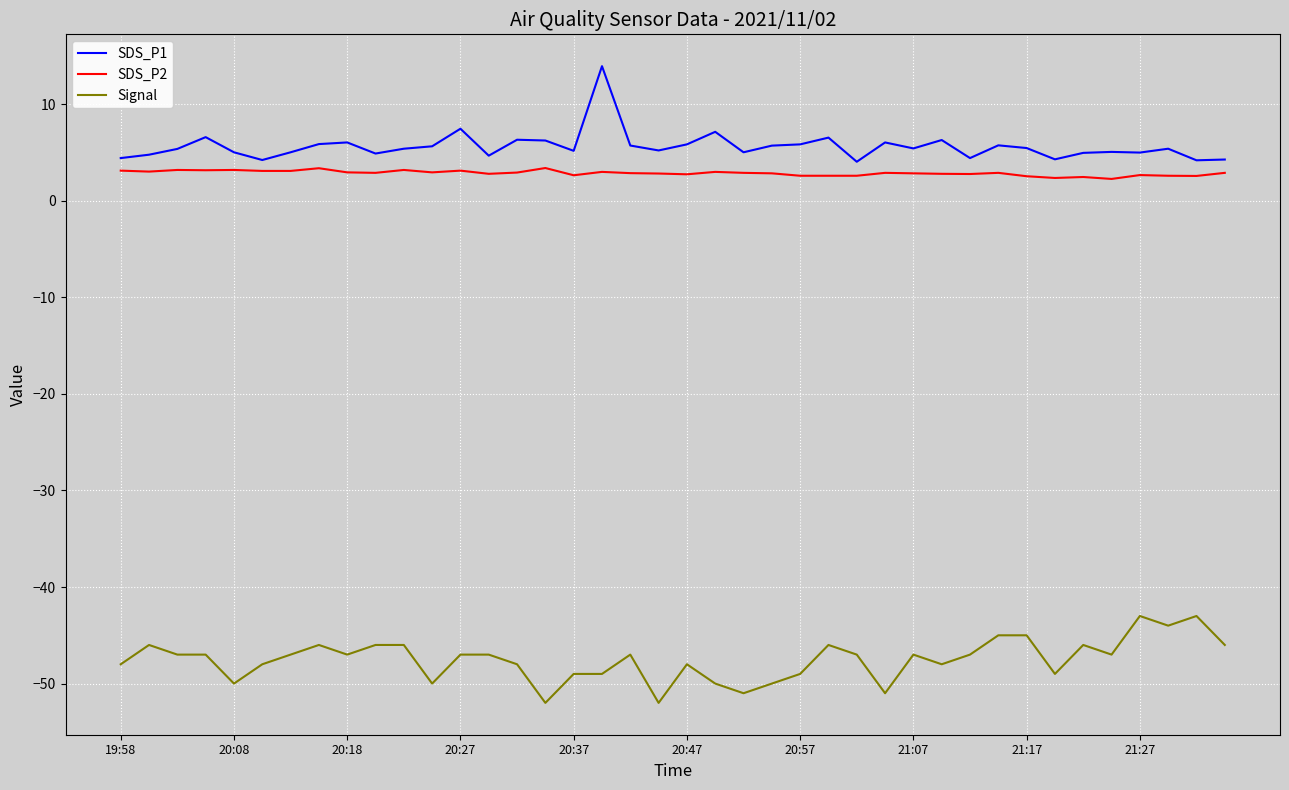

What is the minimum value shown in the chart?

-52.0